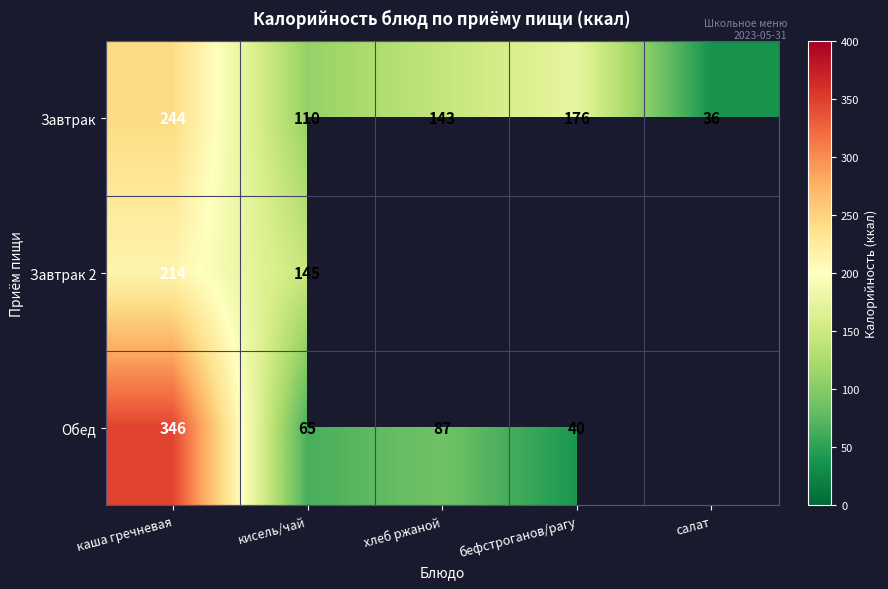

The value of Обед at бефстроганов/рагу is 40. True or false?

True